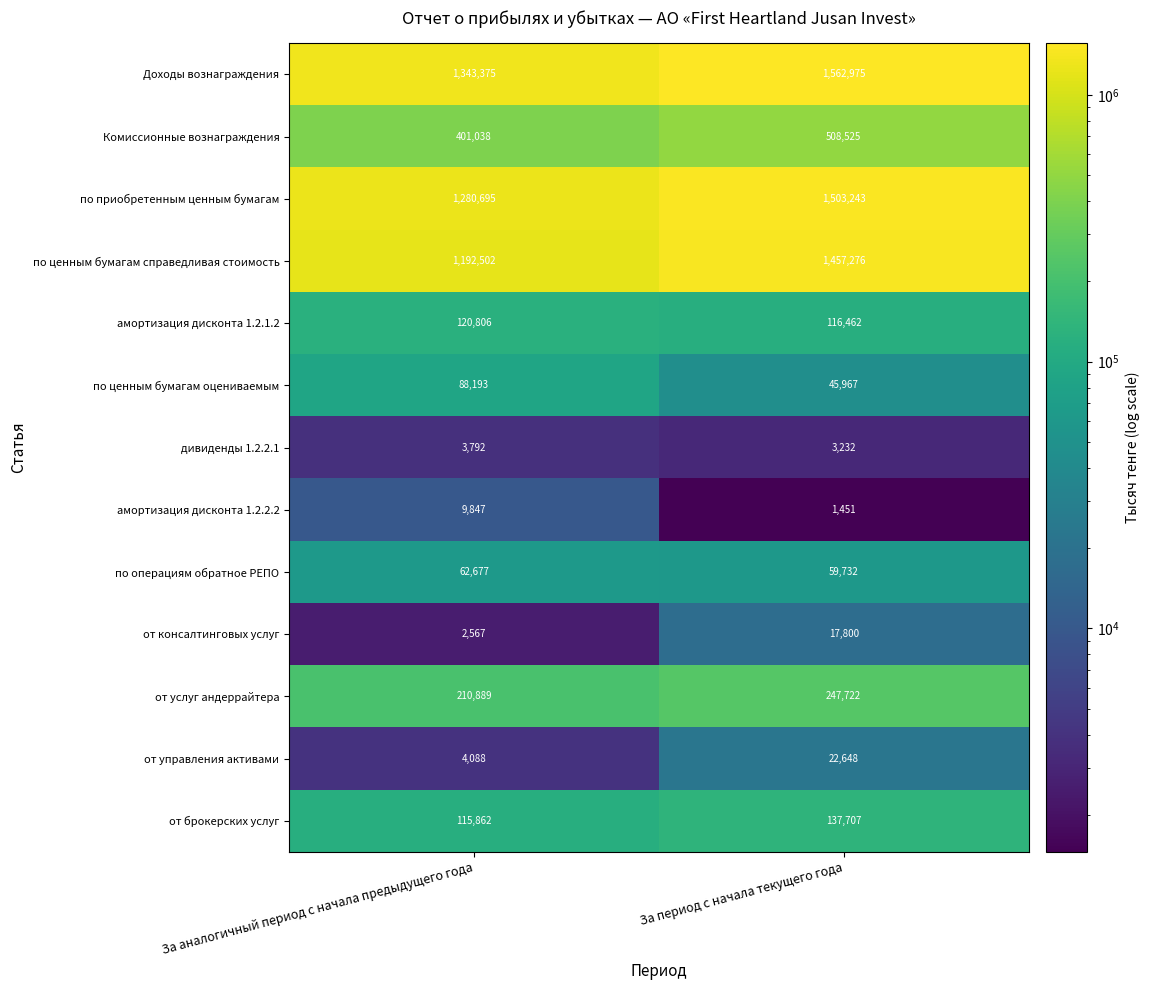

Is the value of от управления активами at За аналогичный период с начала предыдущего года greater than the value of по ценным бумагам справедливая стоимость at За период с начала текущего года?

No